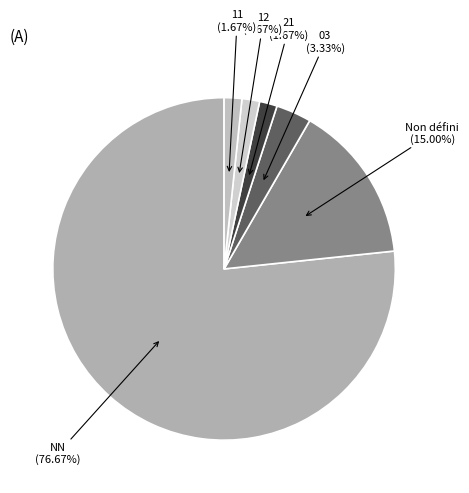

How many slices are in this pie chart?

6